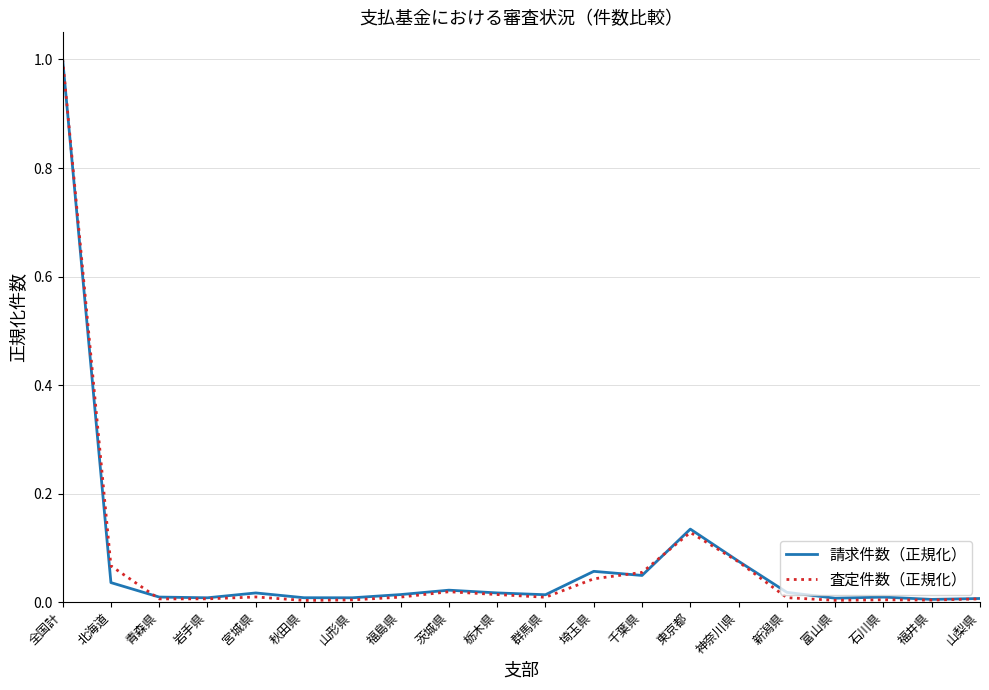

At how many categories does at least one series exceed 0?

20